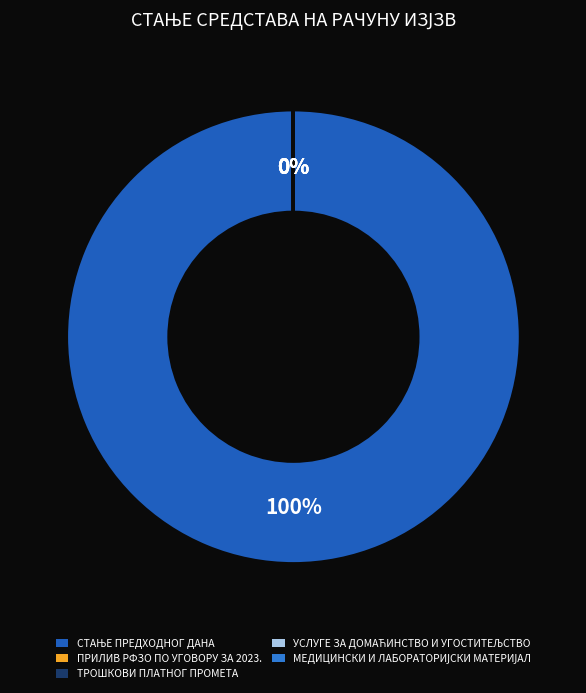

What percentage is NOT represented by МЕДИЦИНСКИ И ЛАБОРАТОРИЈСКИ МАТЕРИЈАЛ?

100.0%